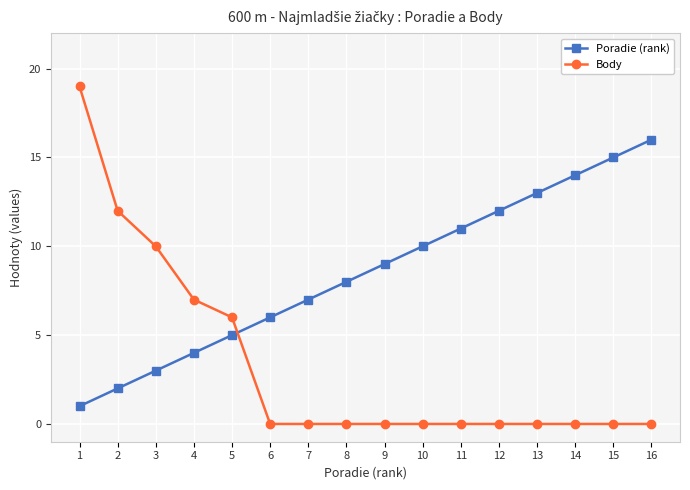

After their last crossing, which series has the higher values: Body or Poradie (rank)?

Poradie (rank)